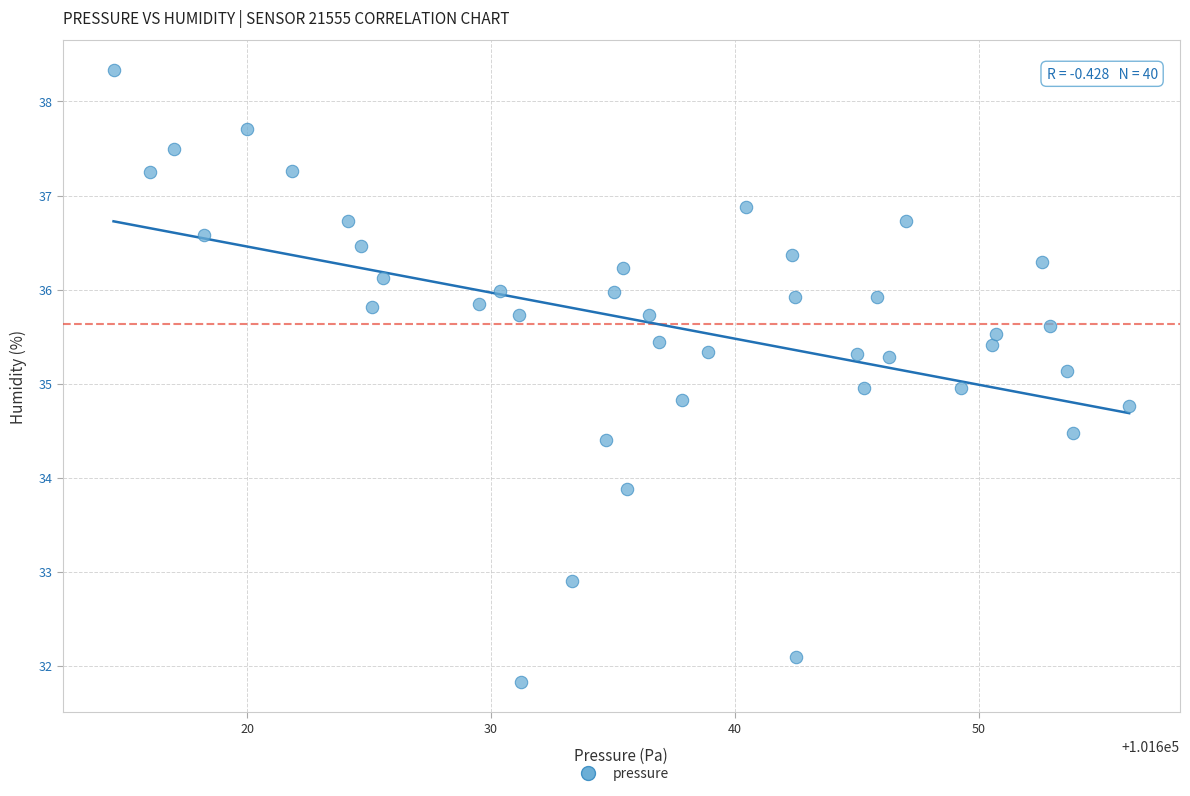

What is the range of X values (max minus min)?

41.6